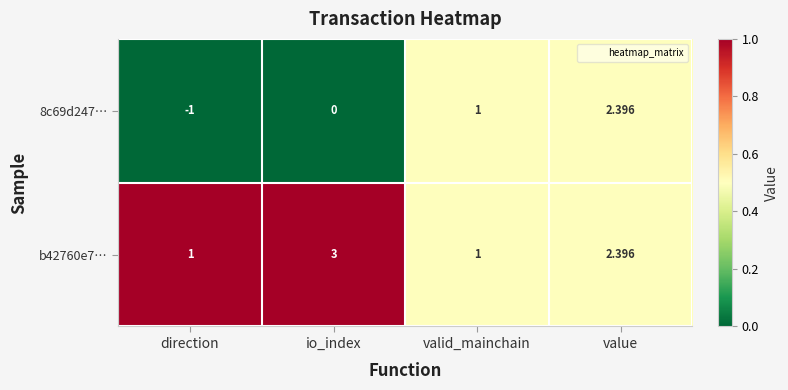

At which category does the chart reach its peak across all series?

io_index